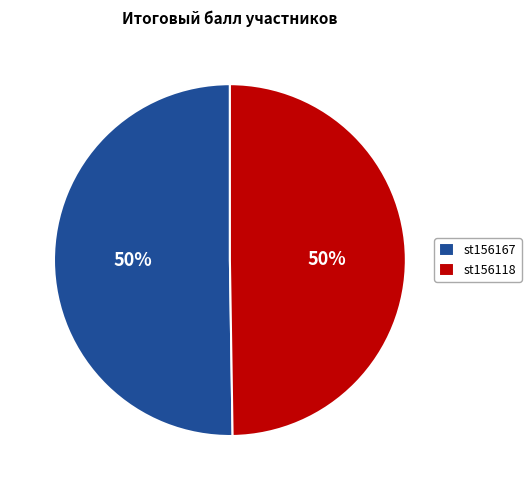

True or false: st156167 accounts for 44% of the total.

False